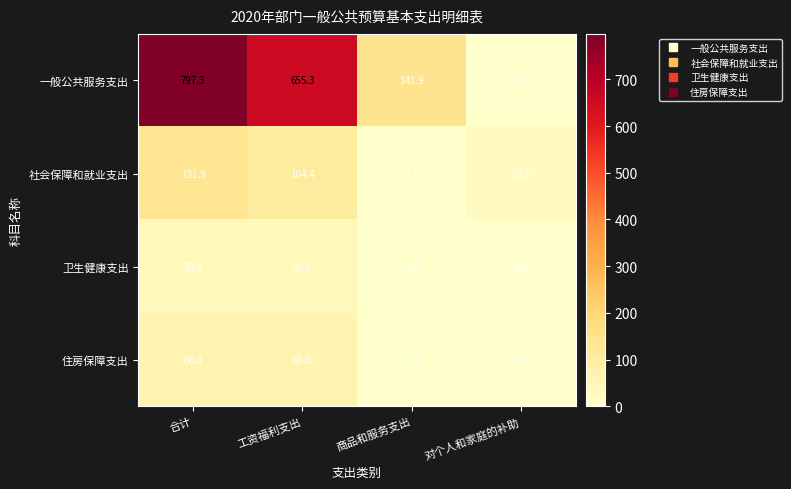

How many distinct data groups are displayed?

4